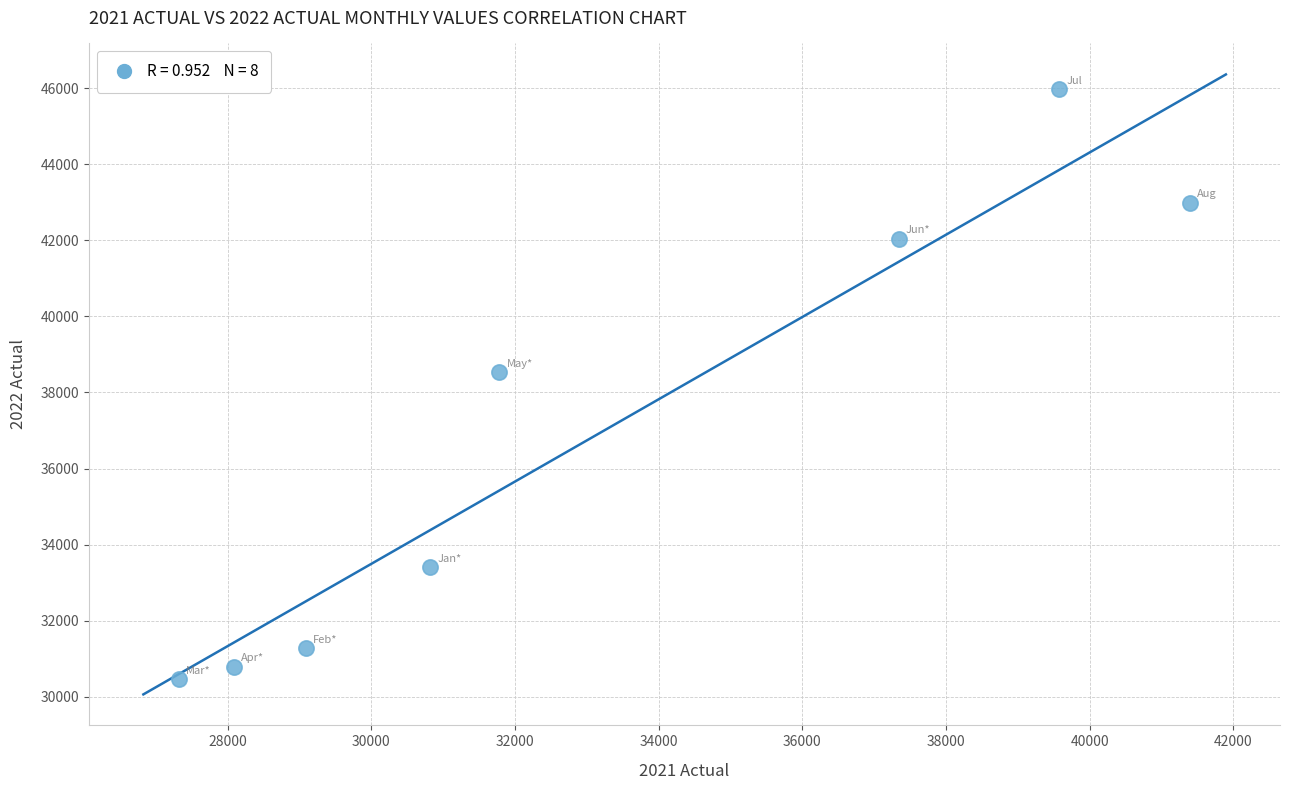

What is the average Y value?

36933